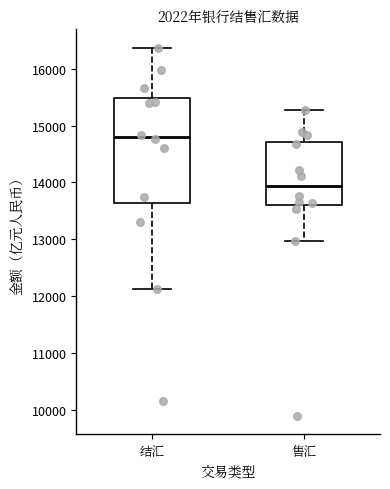

Which box is the tallest, from its lower edge to its upper edge?

结汇